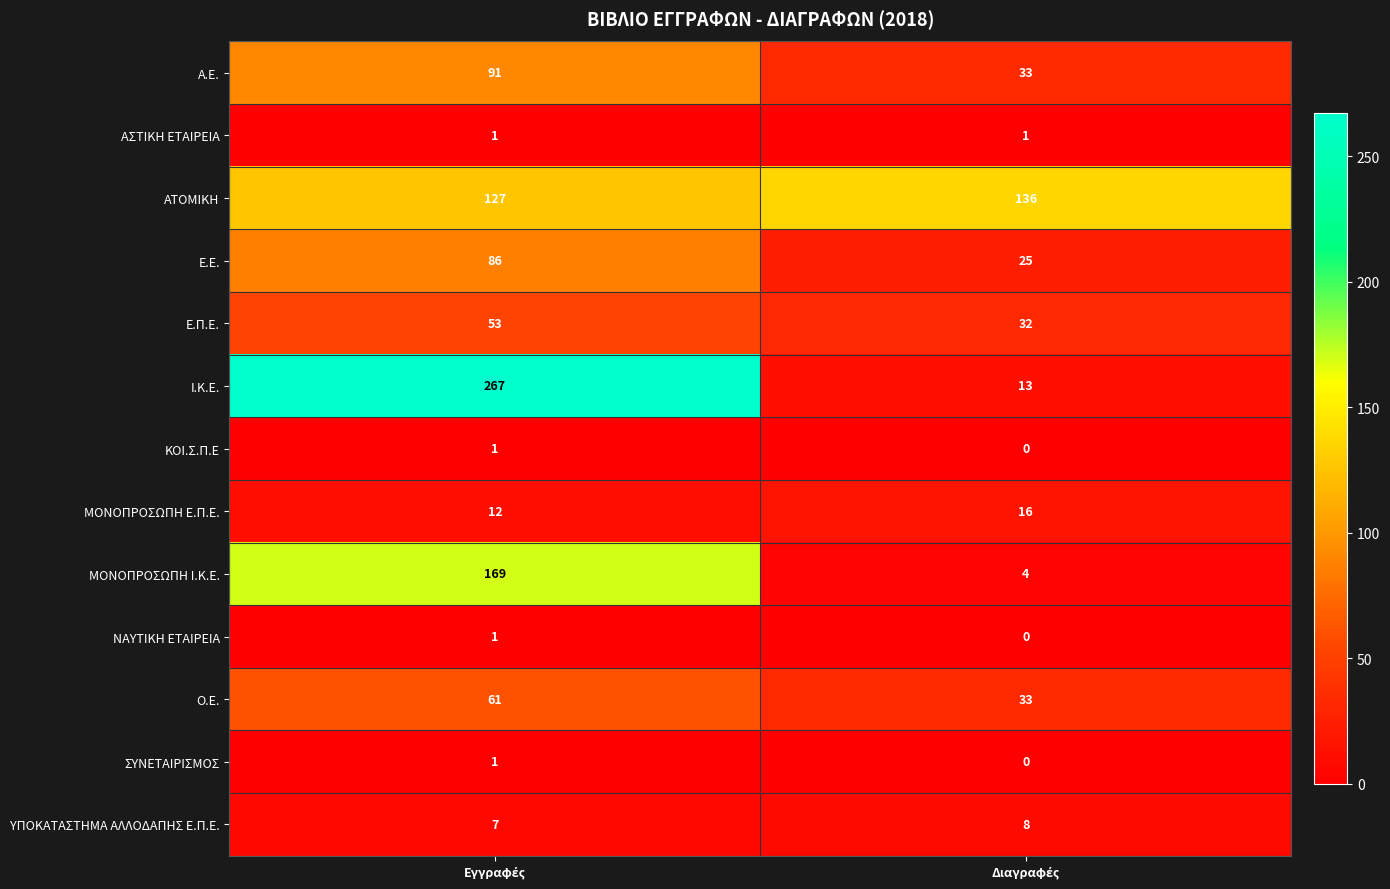

Reading left to right, what are all the values shown in this chart?

Α.Ε.: 91	33
ΑΣΤΙΚΗ ΕΤΑΙΡΕΙΑ: 1	1
ΑΤΟΜΙΚΗ: 127	136
Ε.Ε.: 86	25
Ε.Π.Ε.: 53	32
Ι.K.E.: 267	13
ΚΟΙ.Σ.Π.Ε: 1	0
ΜΟΝΟΠΡΟΣΩΠΗ Ε.Π.Ε.: 12	16
ΜΟΝΟΠΡΟΣΩΠΗ Ι.Κ.Ε.: 169	4
ΝΑΥΤΙΚΗ ΕΤΑΙΡΕΙΑ: 1	0
Ο.Ε.: 61	33
ΣΥΝΕΤΑΙΡΙΣΜΟΣ: 1	0
ΥΠΟΚΑΤΑΣΤΗΜΑ ΑΛΛΟΔΑΠΗΣ Ε.Π.Ε.: 7	8